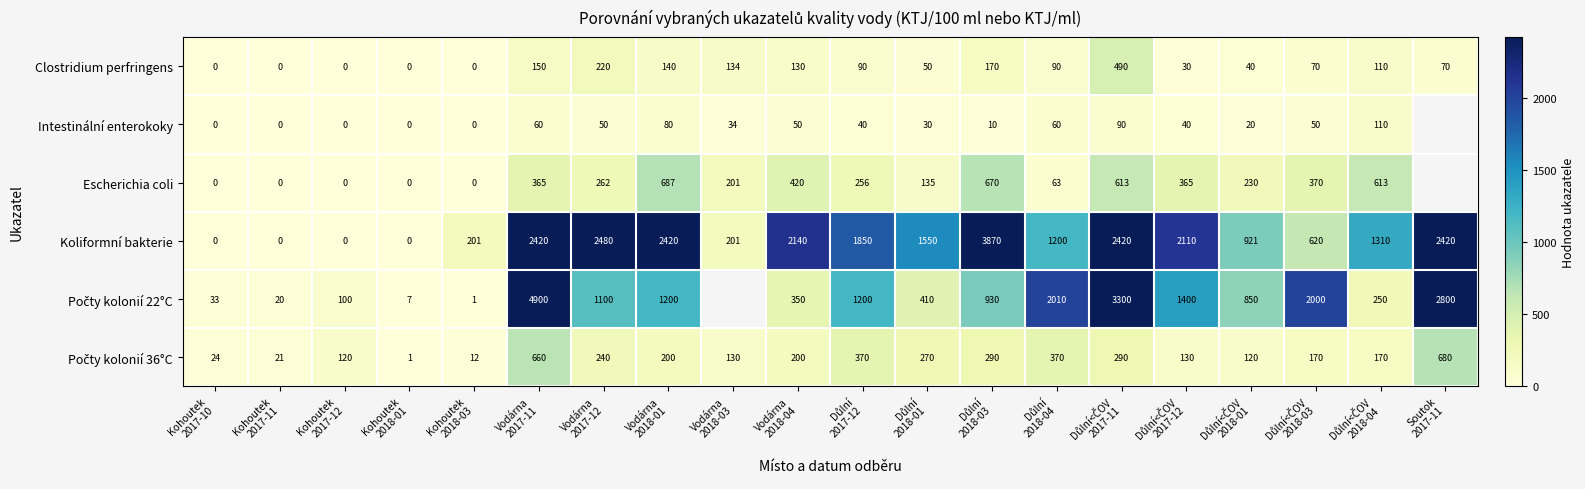

What is the sum of all Koliformní bakterie values?

28133